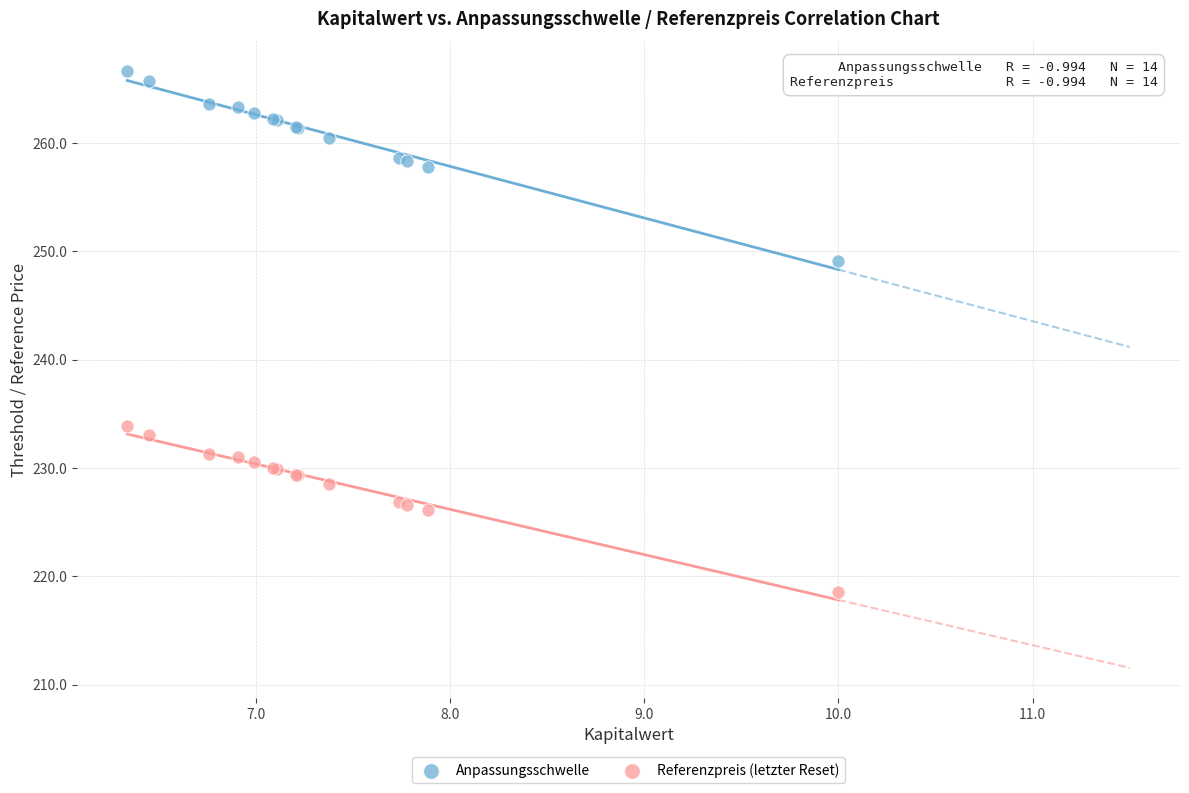

Across all series, what Y value is closest to 242?

249.1